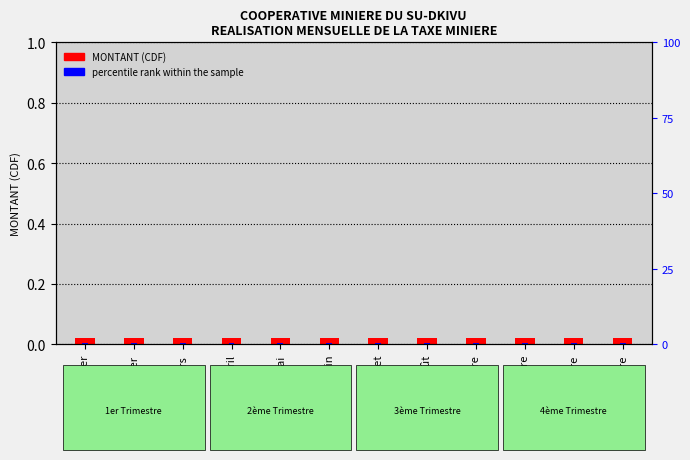

Rank the series at Janvier from highest to lowest value.

MONTANT (CDF), percentile rank within the sample